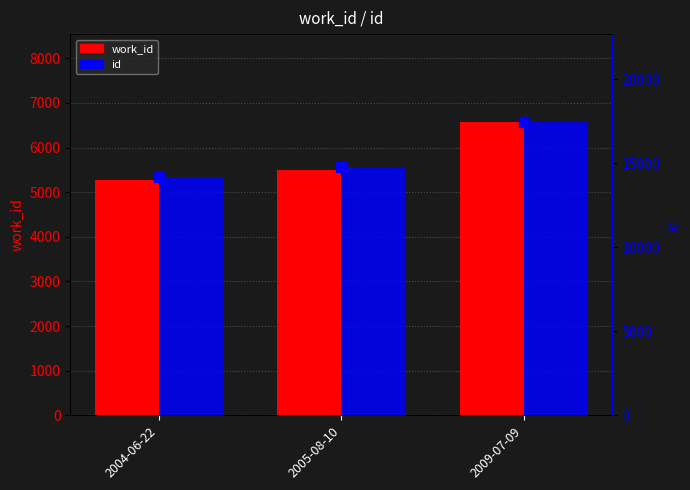

Which category has the lowest value across all series?

2004-06-22